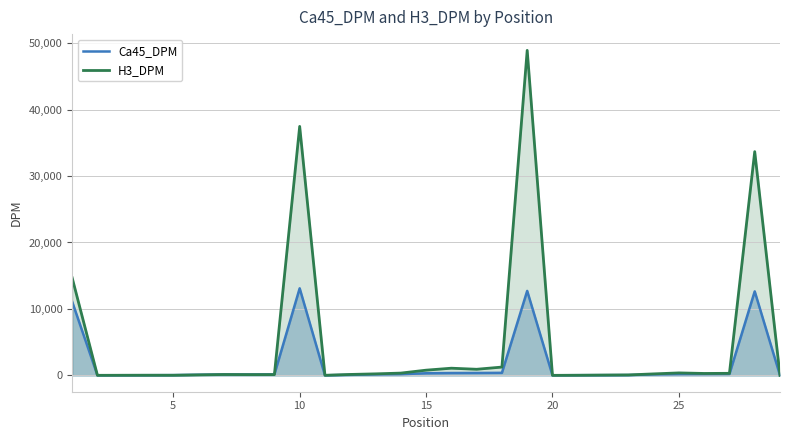

Which series has the widest spread of values?

H3_DPM